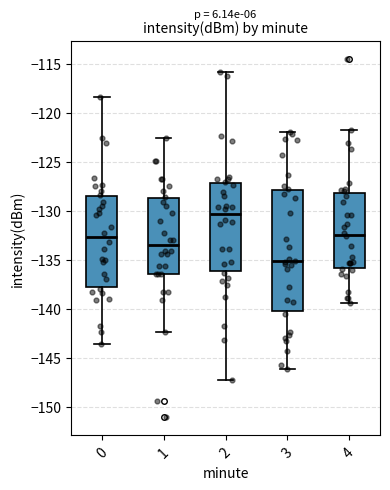

Where does the median line of the box at x = 2 sit on the y-axis? The values are not printed on the chart, so give them approximately, as read against the axis.

-130.5